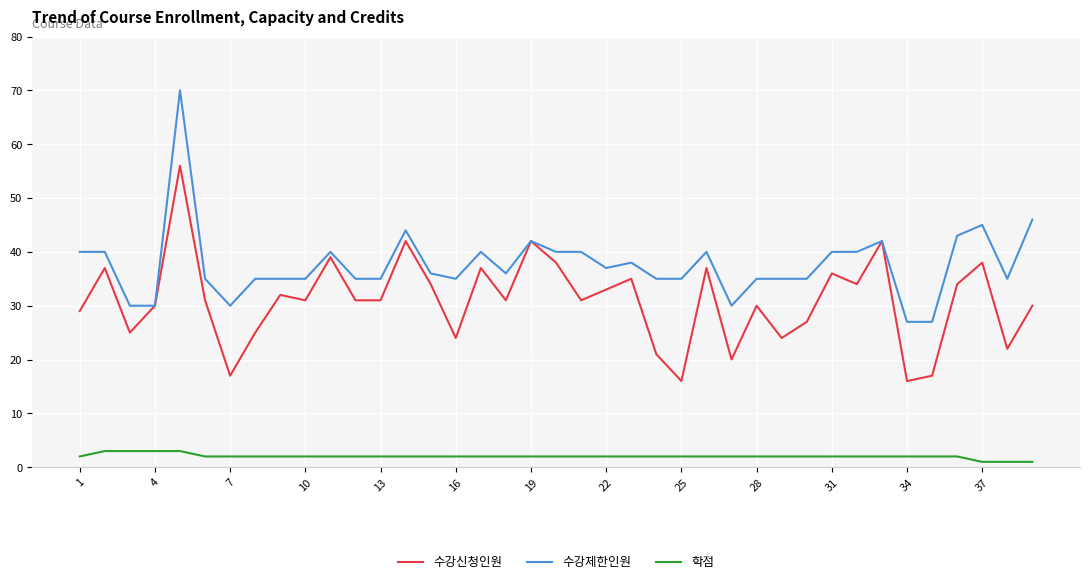

True or false: 학점 and 수강신청인원 cross at least once.

False